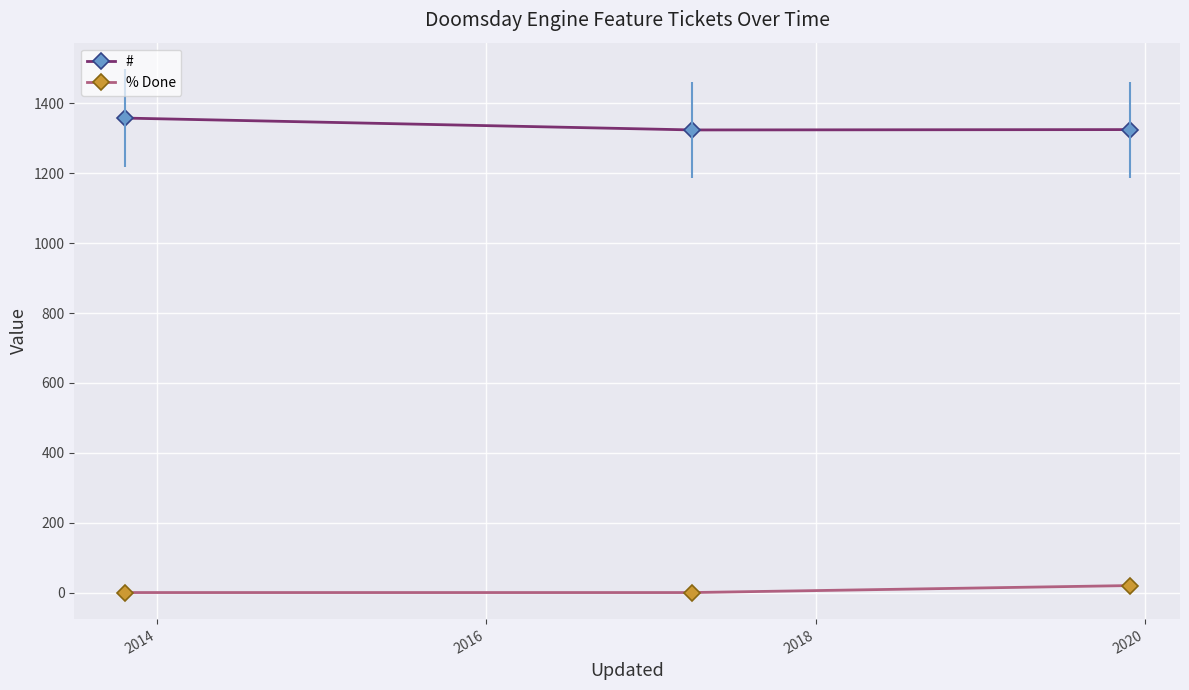

Does the chart have visible grid lines?

Yes